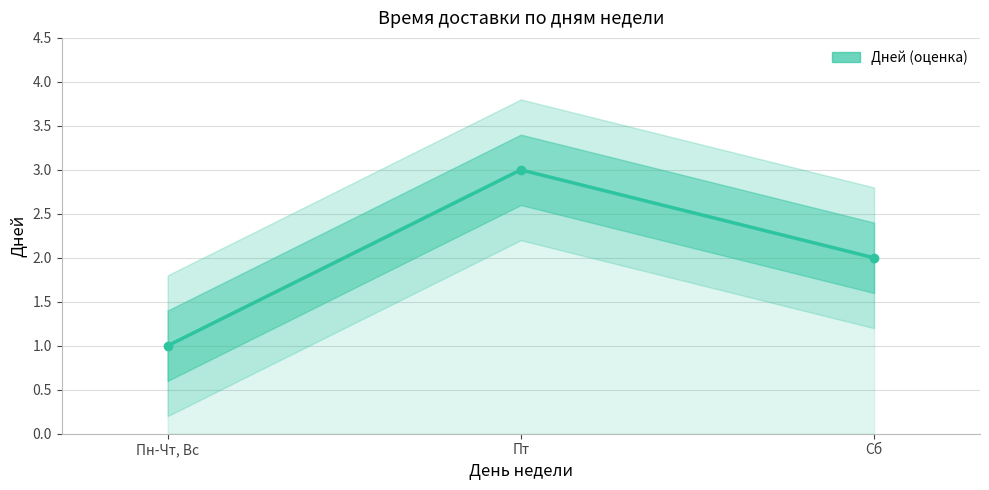

Rank the categories by value from lowest to highest.

Пн-Чт, Вс, Сб, Пт